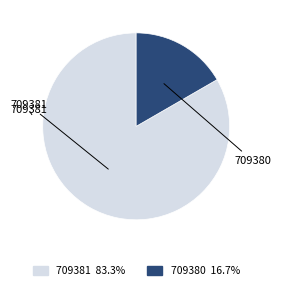

Rank the categories by value from lowest to highest.

709380, 709381